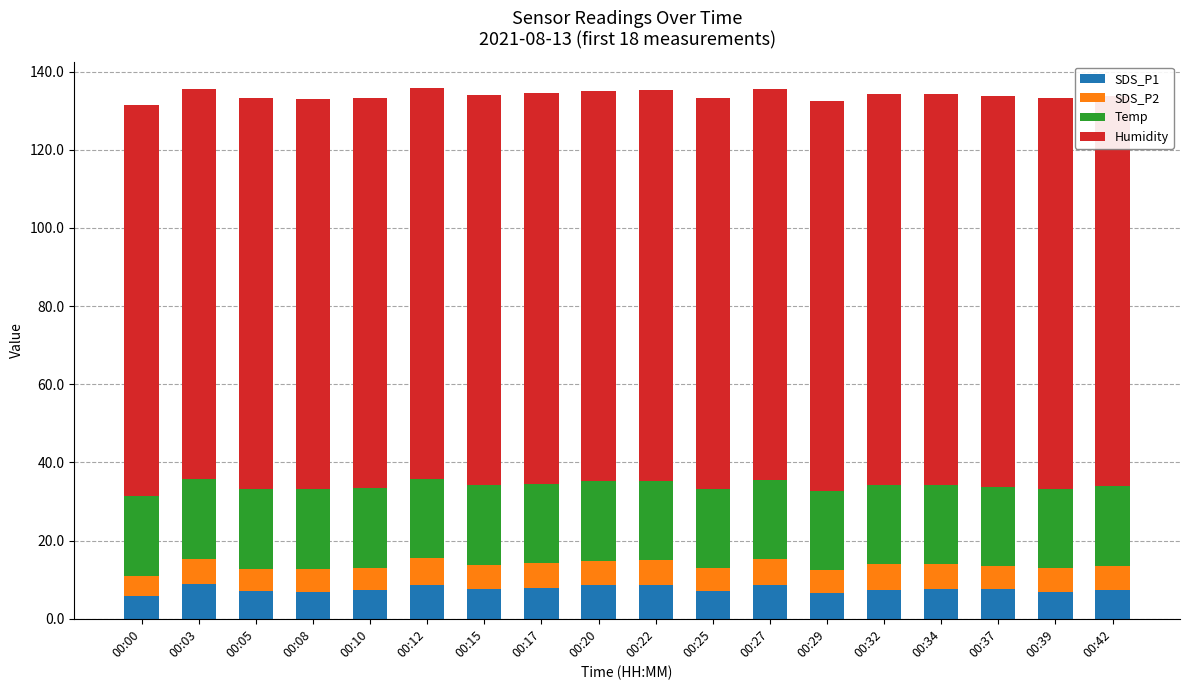

The Temp series shows 10.1 at 00:42. True or false?

False